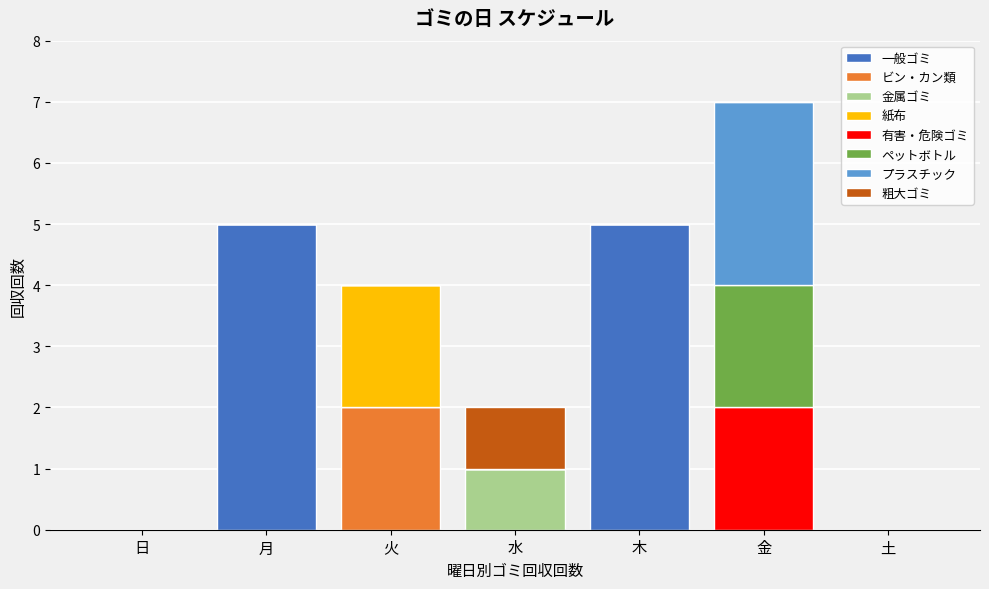

At which category is the sum across all series the highest?

金